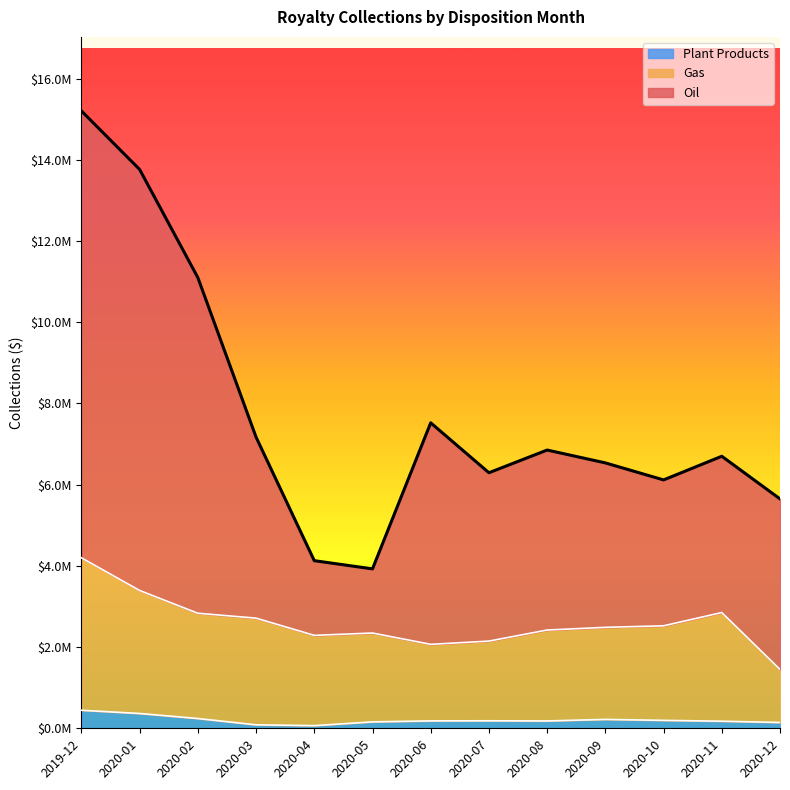

Between 2020-09 and 2020-12, which series saw the biggest shift?

Gas